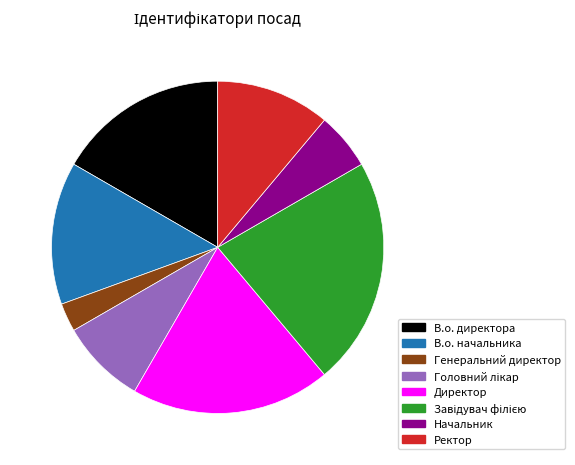

True or false: Начальник accounts for 18% of the total.

False